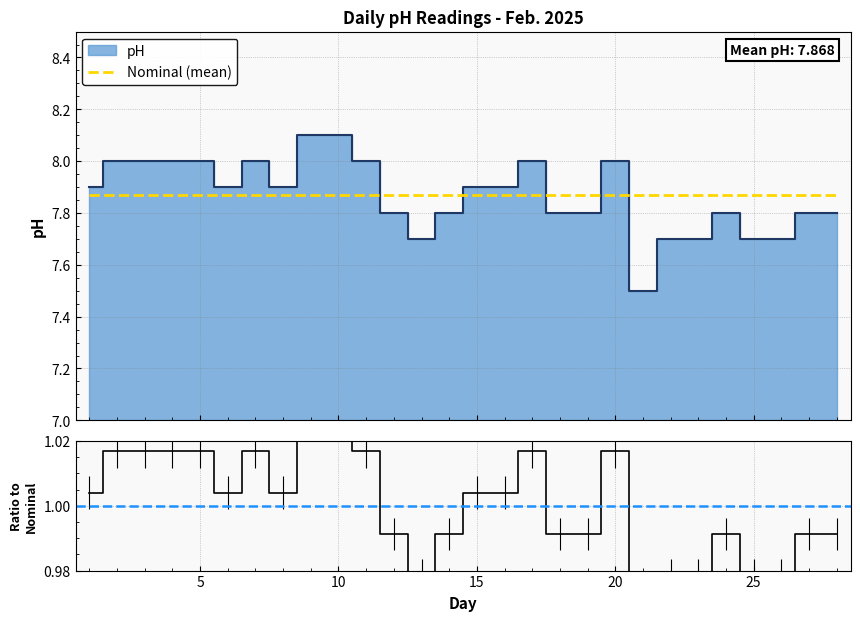

Rank the categories by value from lowest to highest.

21, 13, 22, 23, 25, 26, 12, 14, 18, 19, 24, 27, 28, 1, 6, 8, 15, 16, 2, 3, 4, 5, 7, 11, 17, 20, 9, 10